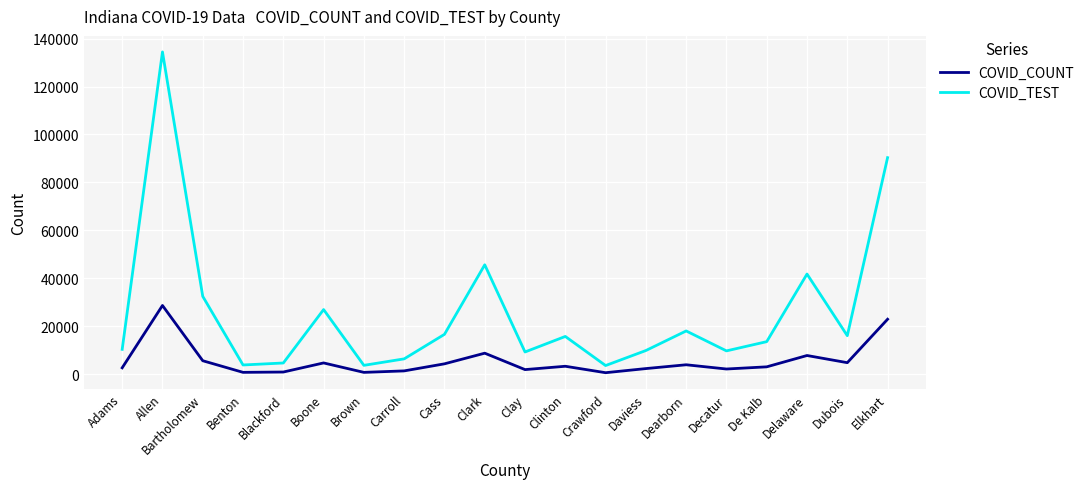

Between Adams and Elkhart, which series saw the biggest shift?

COVID_TEST